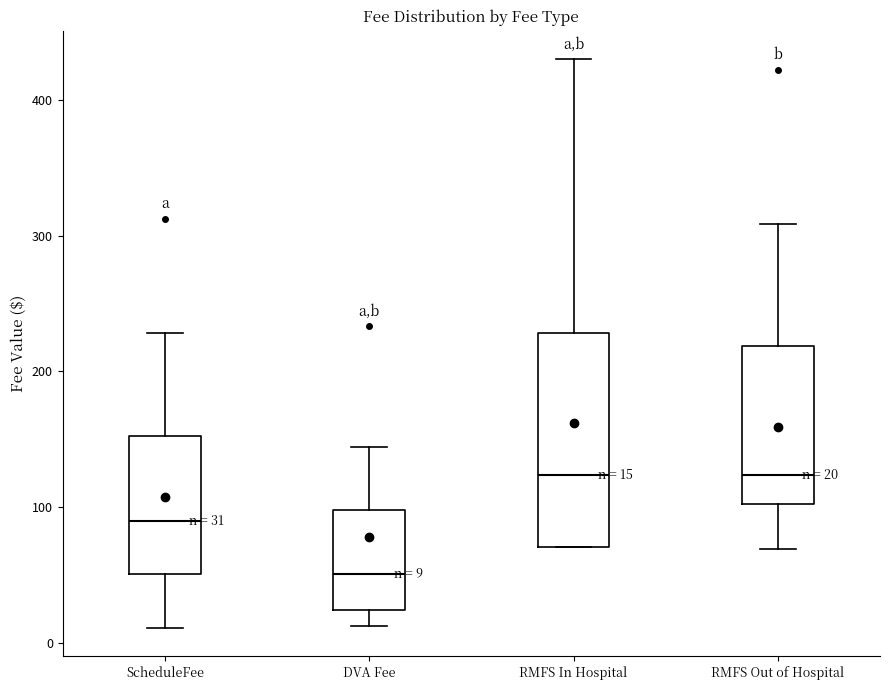

Which box is the tallest, from its lower edge to its upper edge?

RMFS In Hospital